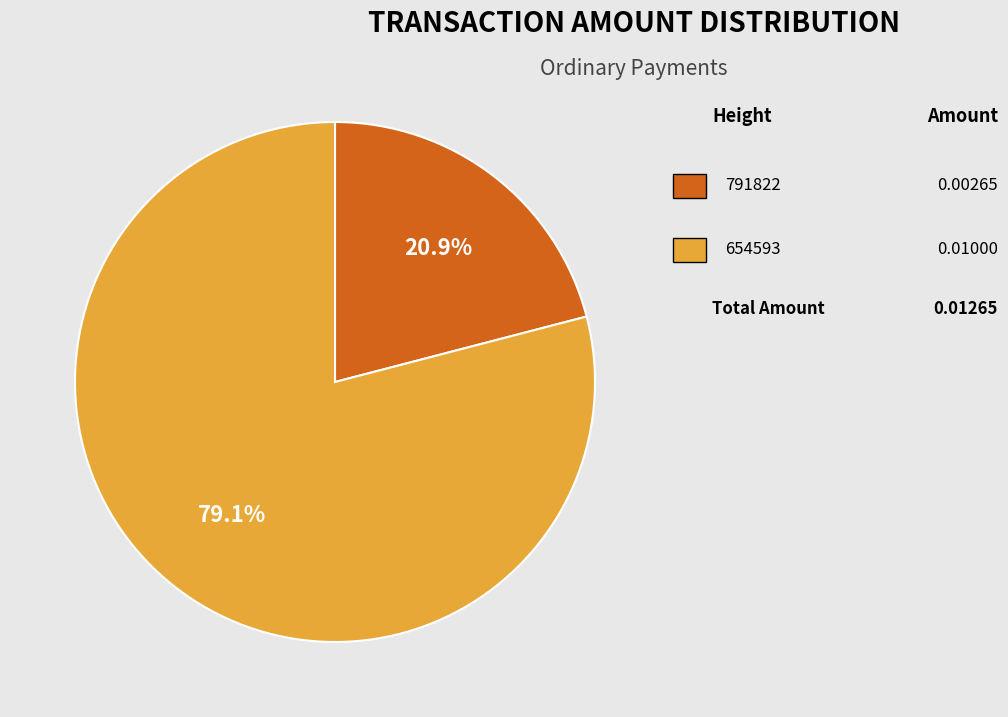

Is there any slice that represents more than half of the pie?

Yes